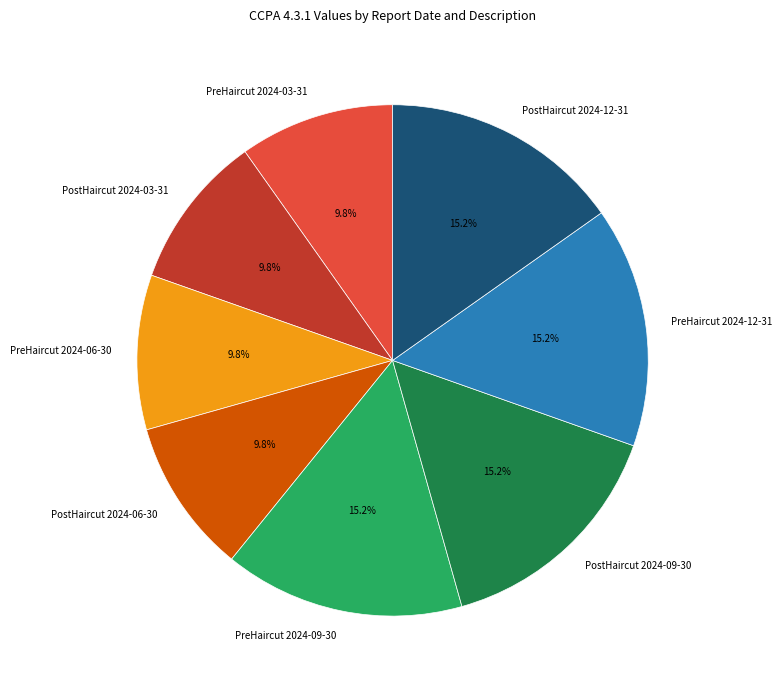

The PostHaircut 2024-03-31 slice represents 10% of the pie. True or false?

True